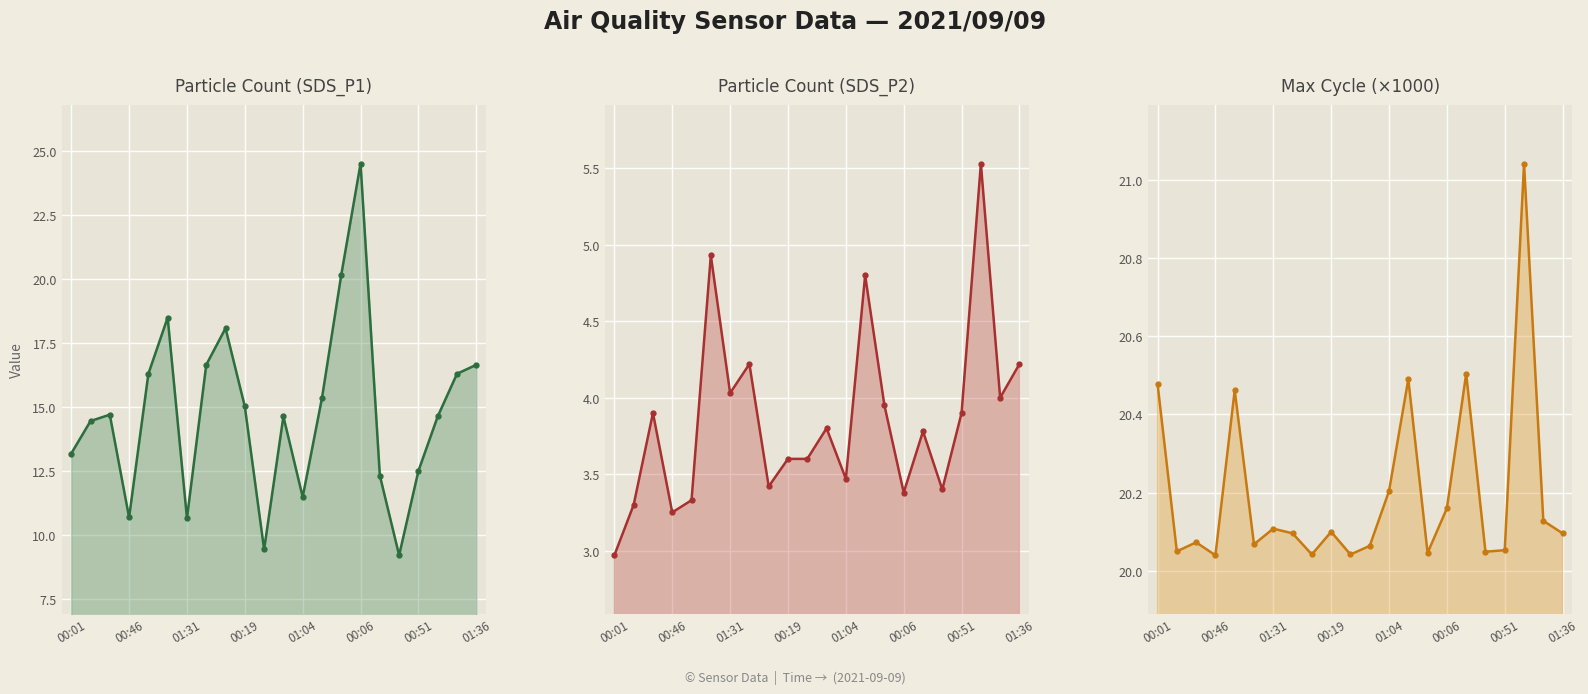

Read the SDS_P1 value at 01:04.

11.5